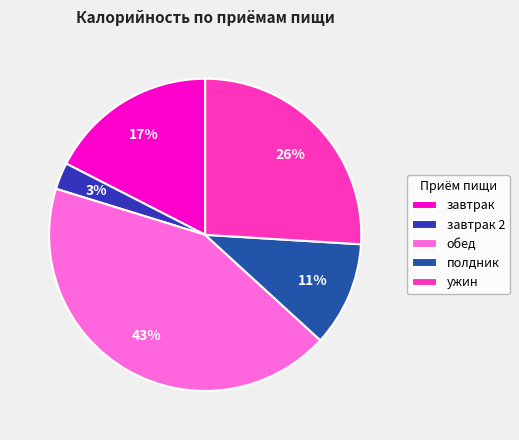

Is полдник the majority of the pie?

No